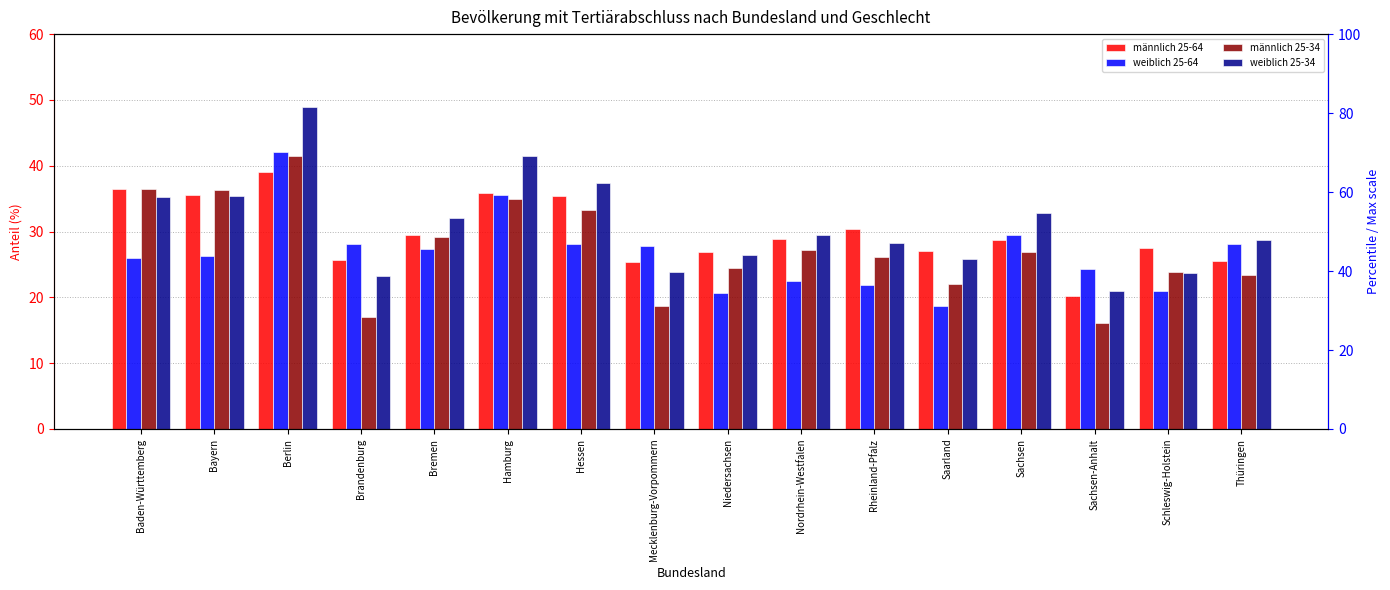

Reading left to right, what are all the values shown in this chart?

männlich 25-64: Baden-Württemberg=36.4	Bayern=35.6	Berlin=39.0	Brandenburg=25.7	Bremen=29.4	Hamburg=35.9	Hessen=35.4	Mecklenburg-Vorpommern=25.4	Niedersachsen=26.9	Nordrhein-Westfalen=28.9	Rheinland-Pfalz=30.4	Saarland=27.1	Sachsen=28.8	Sachsen-Anhalt=20.2	Schleswig-Holstein=27.5	Thüringen=25.5
weiblich 25-64: Baden-Württemberg=26.0	Bayern=26.3	Berlin=42.1	Brandenburg=28.0	Bremen=27.3	Hamburg=35.5	Hessen=28.1	Mecklenburg-Vorpommern=27.8	Niedersachsen=20.7	Nordrhein-Westfalen=22.5	Rheinland-Pfalz=21.9	Saarland=18.7	Sachsen=29.5	Sachsen-Anhalt=24.3	Schleswig-Holstein=21.0	Thüringen=28.1
männlich 25-34: Baden-Württemberg=36.4	Bayern=36.4	Berlin=41.5	Brandenburg=17.0	Bremen=29.2	Hamburg=34.9	Hessen=33.3	Mecklenburg-Vorpommern=18.7	Niedersachsen=24.4	Nordrhein-Westfalen=27.3	Rheinland-Pfalz=26.2	Saarland=22.1	Sachsen=26.9	Sachsen-Anhalt=16.0	Schleswig-Holstein=23.9	Thüringen=23.4
weiblich 25-34: Baden-Württemberg=35.2	Bayern=35.4	Berlin=48.9	Brandenburg=23.3	Bremen=32.1	Hamburg=41.4	Hessen=37.5	Mecklenburg-Vorpommern=23.9	Niedersachsen=26.5	Nordrhein-Westfalen=29.4	Rheinland-Pfalz=28.2	Saarland=25.8	Sachsen=32.8	Sachsen-Anhalt=20.9	Schleswig-Holstein=23.7	Thüringen=28.7